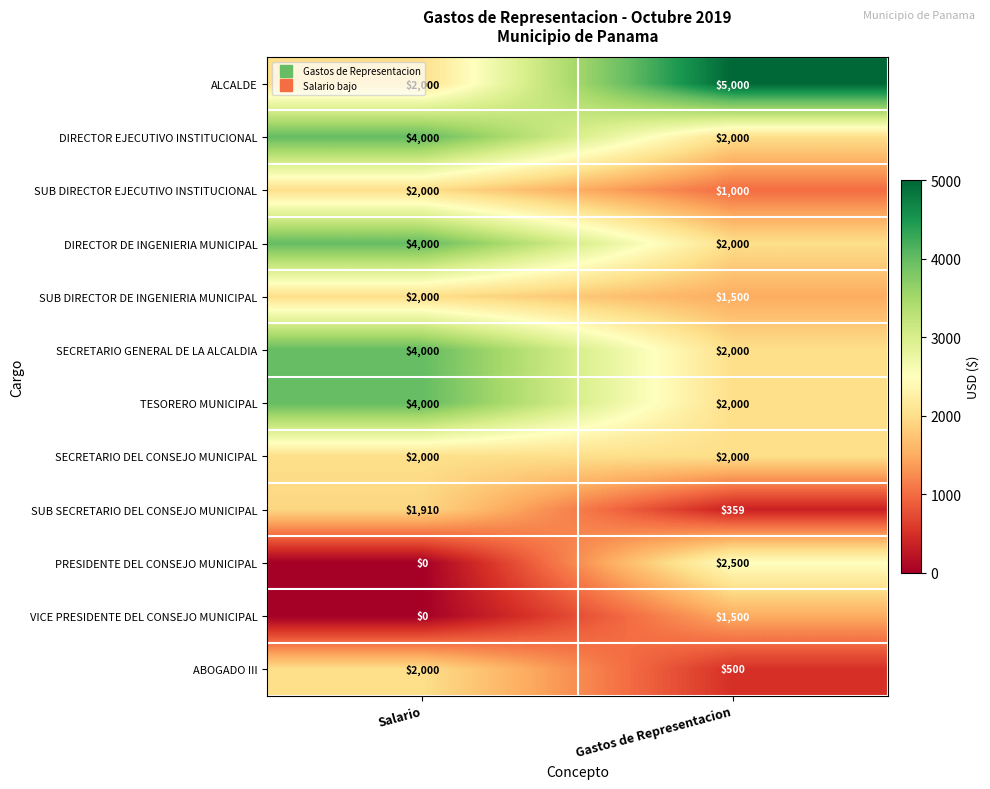

Rank the categories by SUB SECRETARIO DEL CONSEJO MUNICIPAL value from highest to lowest.

Salario, Gastos de Representacion